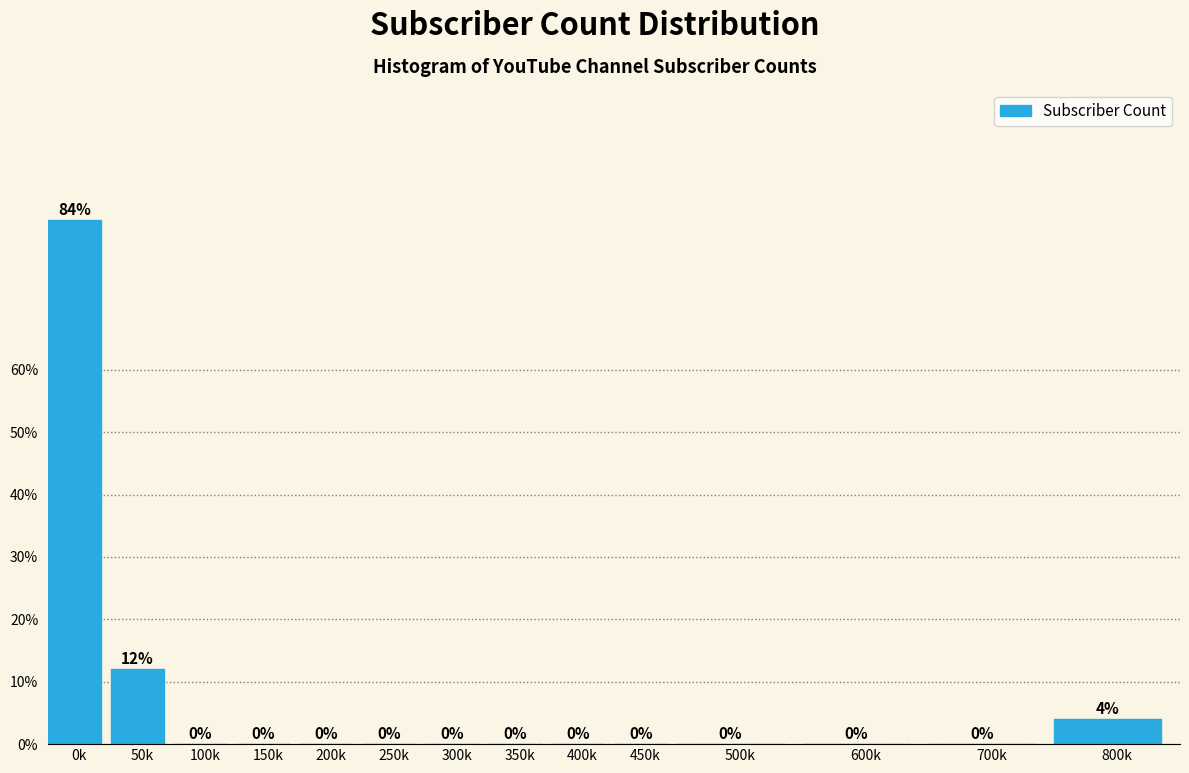

Reading right to left, what are all the values shown in this chart?

800k=4	700k=0	600k=0	500k=0	450k=0	400k=0	350k=0	300k=0	250k=0	200k=0	150k=0	100k=0	50k=12	0k=84